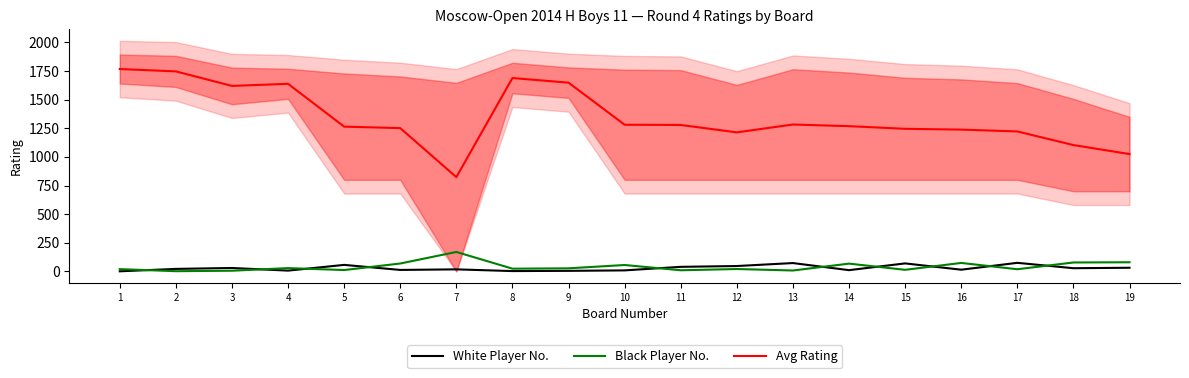

How many categories are shown in the chart?

19